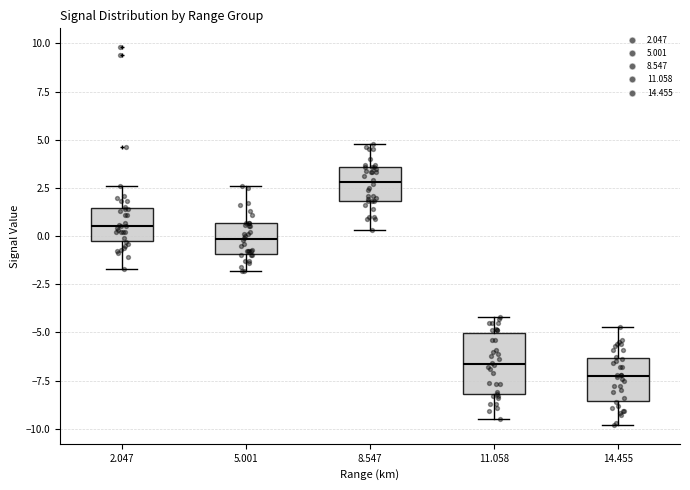

Reading left to right, read every box against the y-axis: the position of its median line, the range the box covers, and the ends of its whiskers. The values are not printed on the chart, so give them approximately, as read against the axis.

2.047: median 0.5, box 0.0 to 1.5, whiskers -1.5 to 2.5
5.001: median 0.0, box -1.0 to 0.5, whiskers -2.0 to 2.5
8.547: median 3.0, box 2.0 to 3.5, whiskers 0.5 to 5.0
11.058: median -6.5, box -8.0 to -5.0, whiskers -9.5 to -4.0
14.455: median -7.0, box -8.5 to -6.5, whiskers -10.0 to -4.5